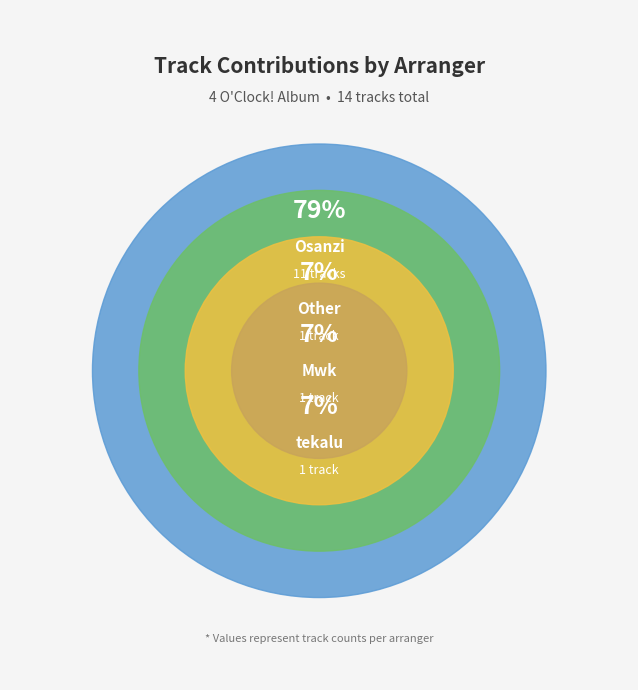

What percentage is the Mwk slice, to the nearest percent?

7%